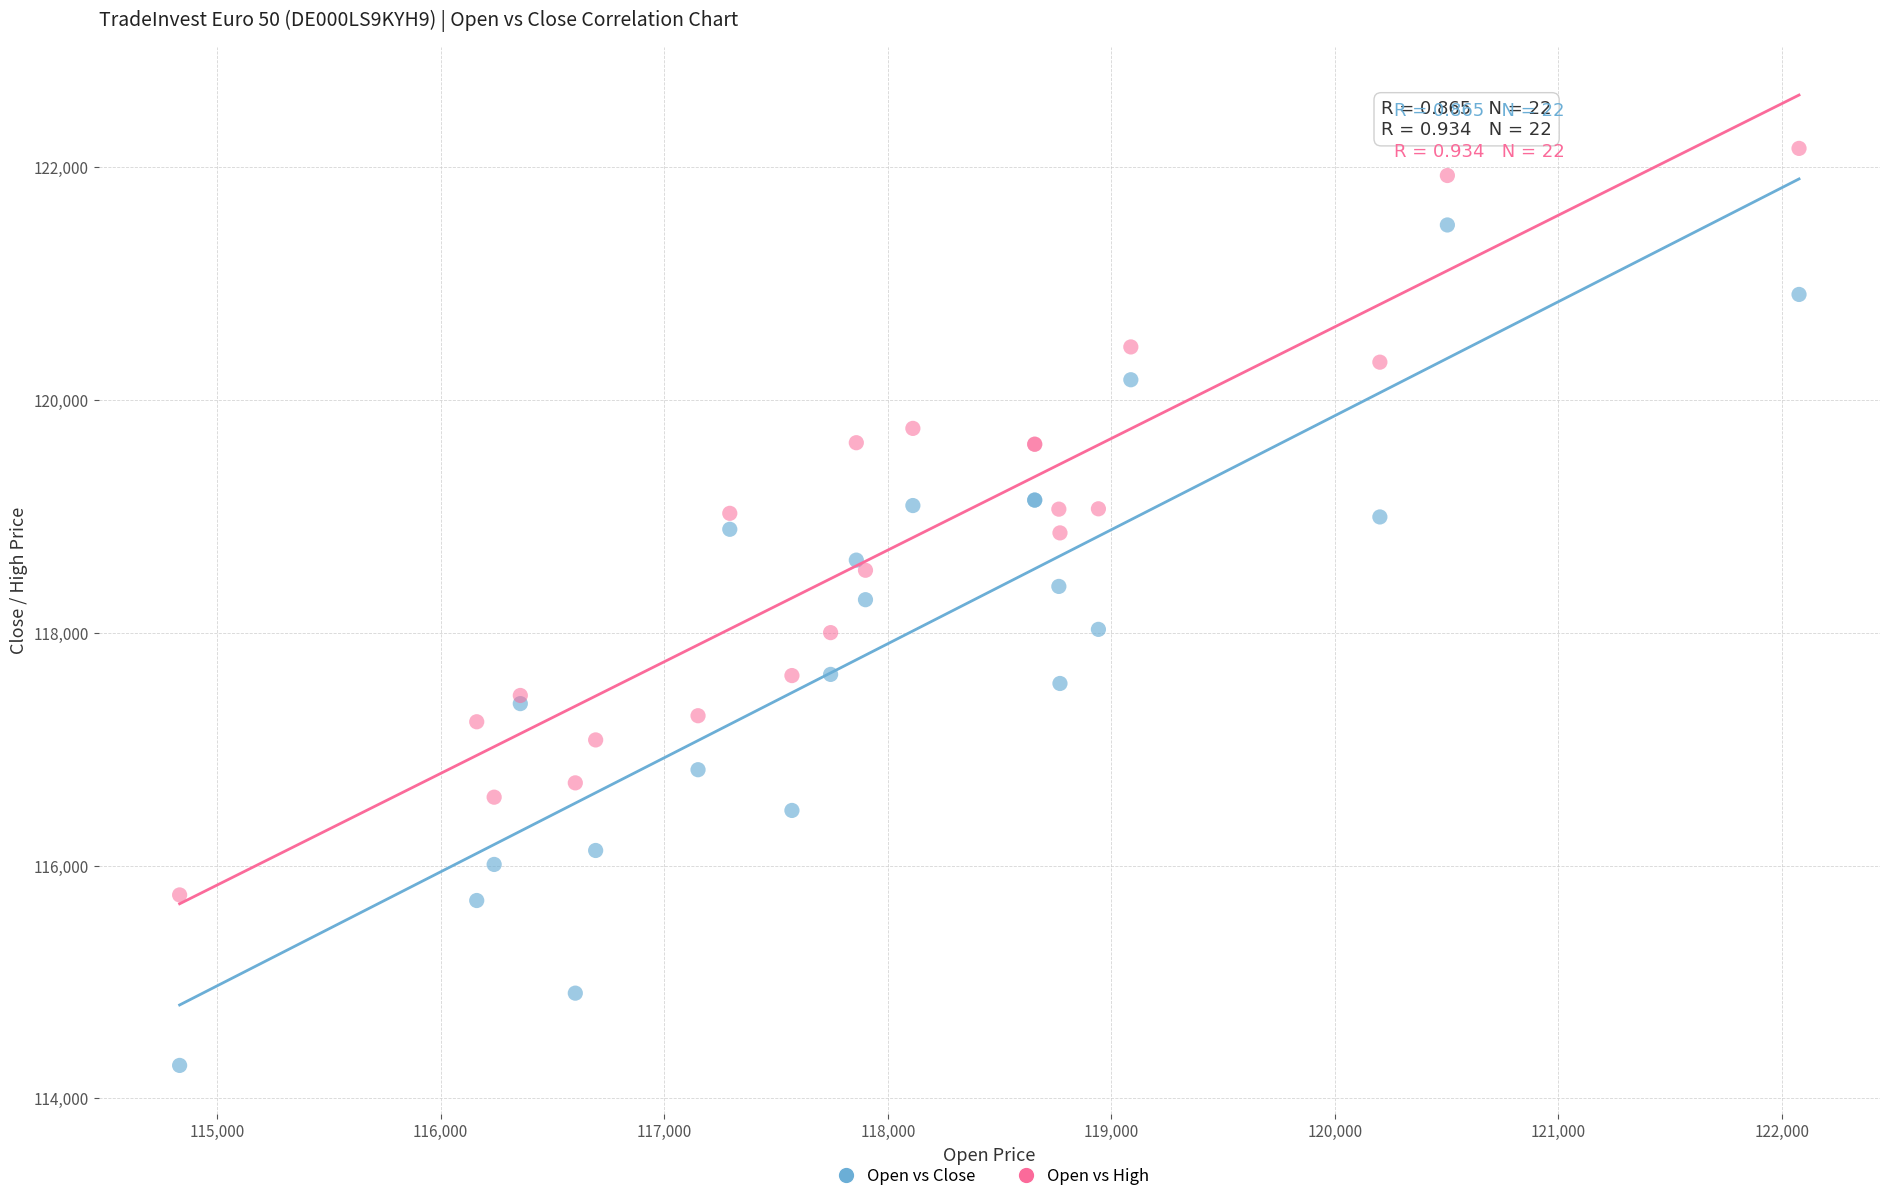

Which series contains the highest Y value?

Open vs High